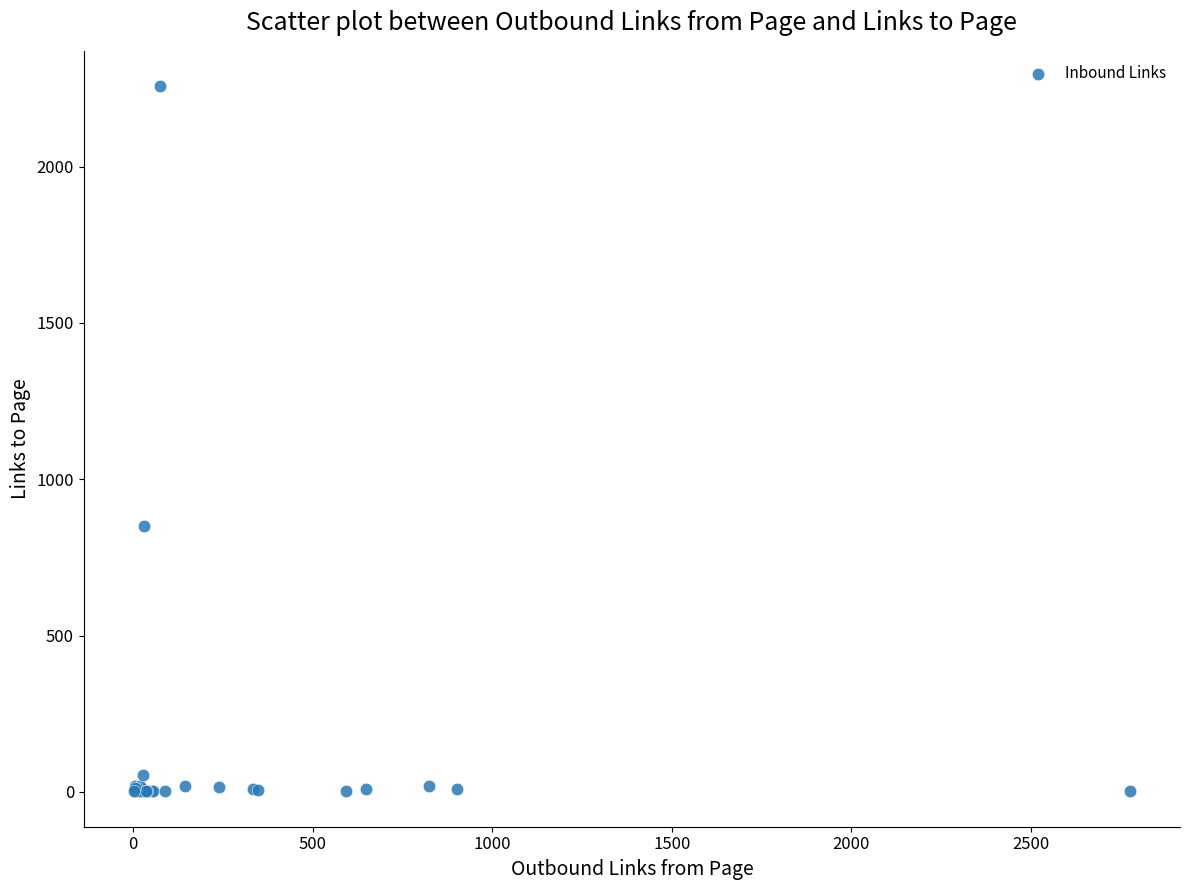

What Y value in the scatter plot is closest to 1129?

851